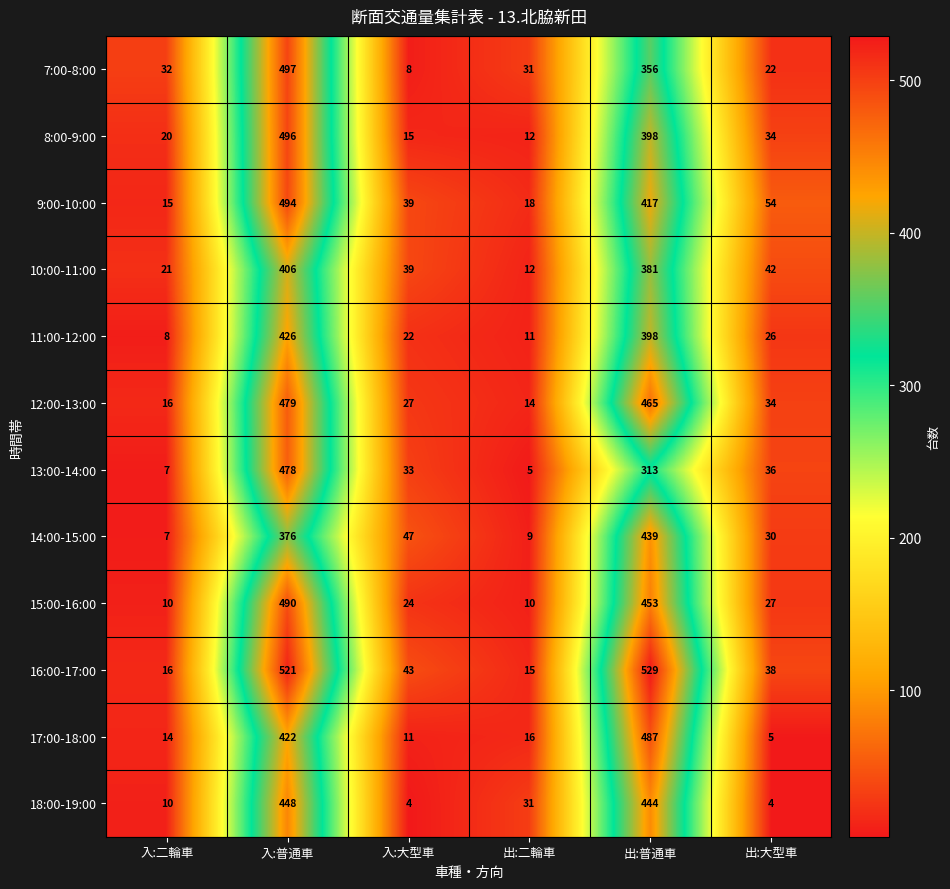

What is the total value across all series at 出:二輪車?

184